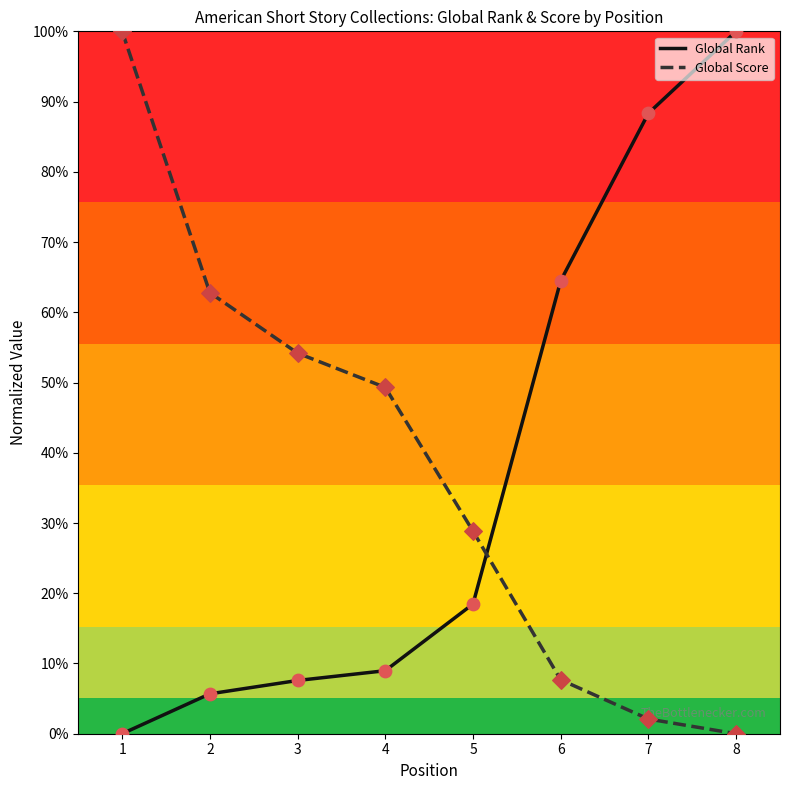

Is the value of Global Score at 7 greater than the value of Global Rank at 1?

Yes